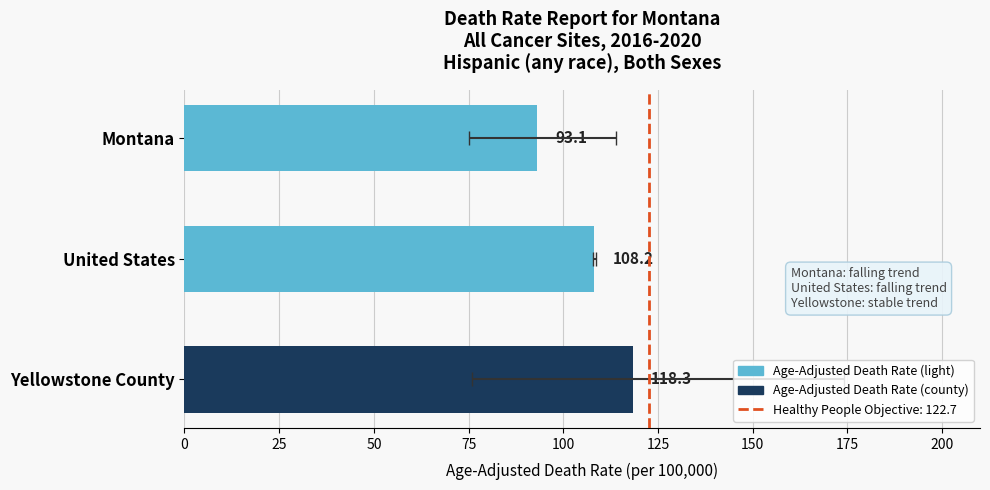

What is the smallest value displayed?

93.1